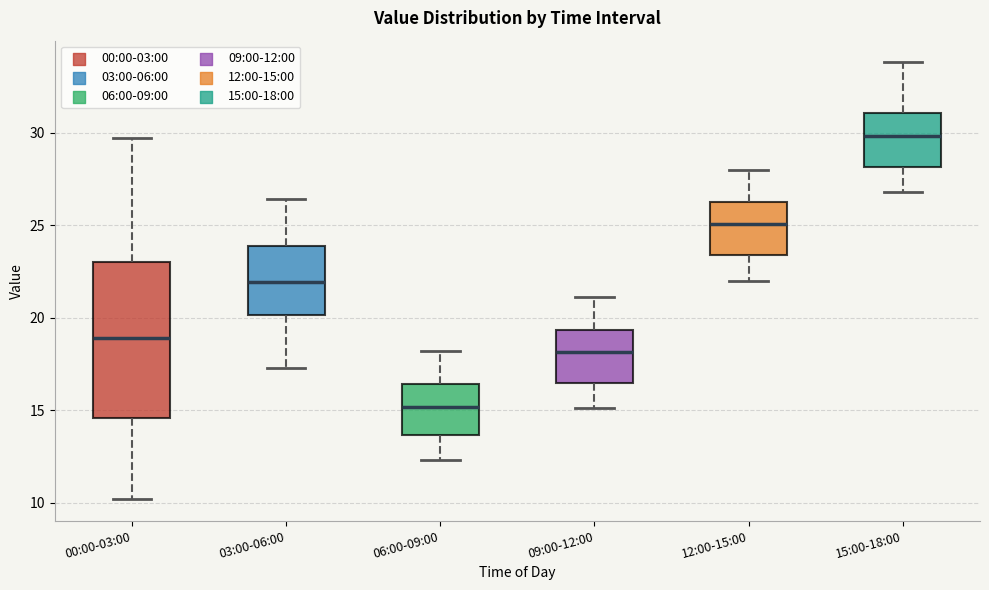

Which box's median line is the highest?

15:00-18:00